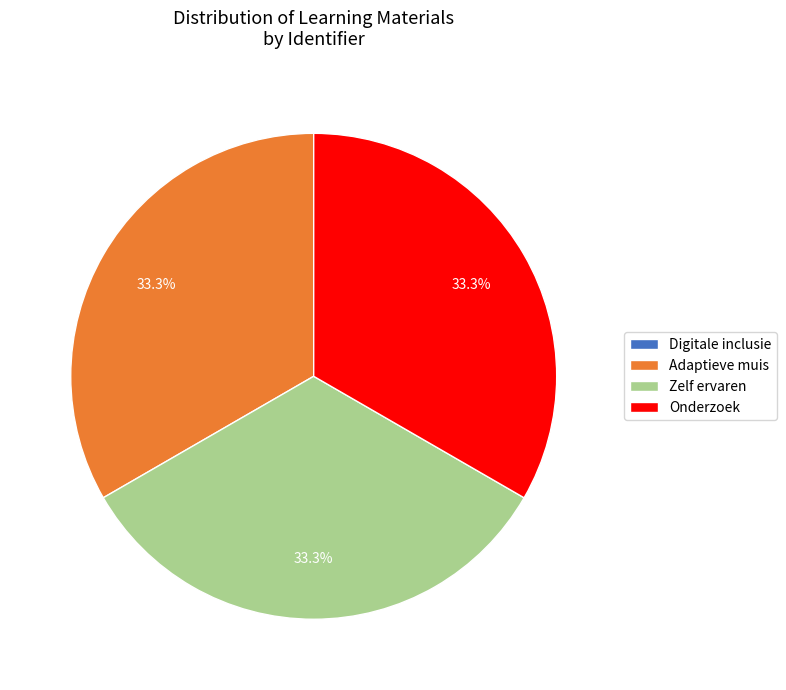

What portion of the pie excludes Zelf ervaren?

66.7%